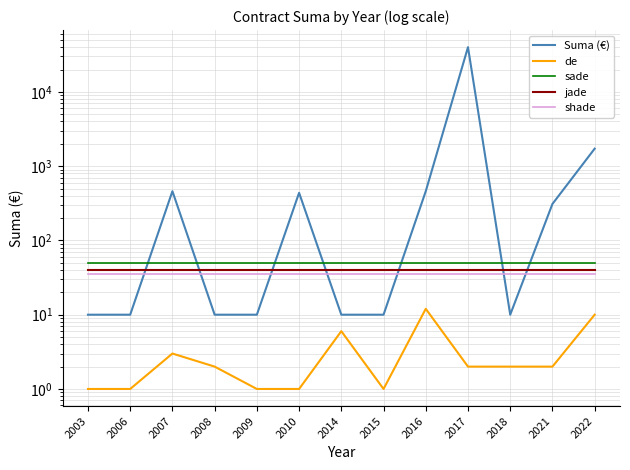

What is the minimum value for sade?

50.0